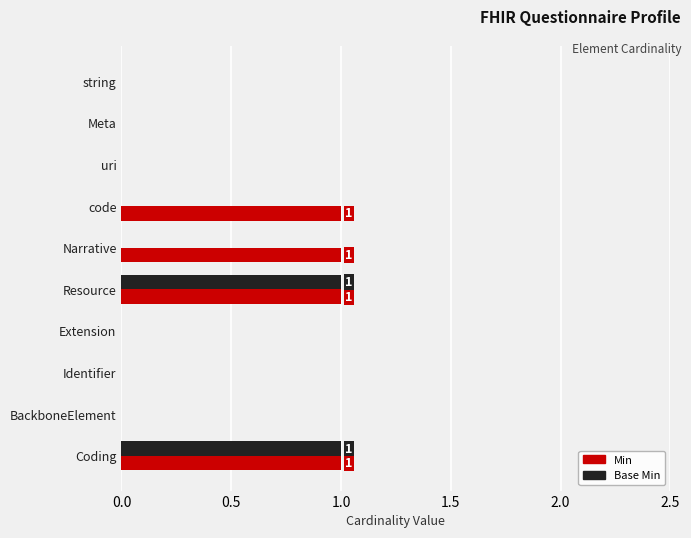

The Min series shows 0 at Extension. True or false?

True